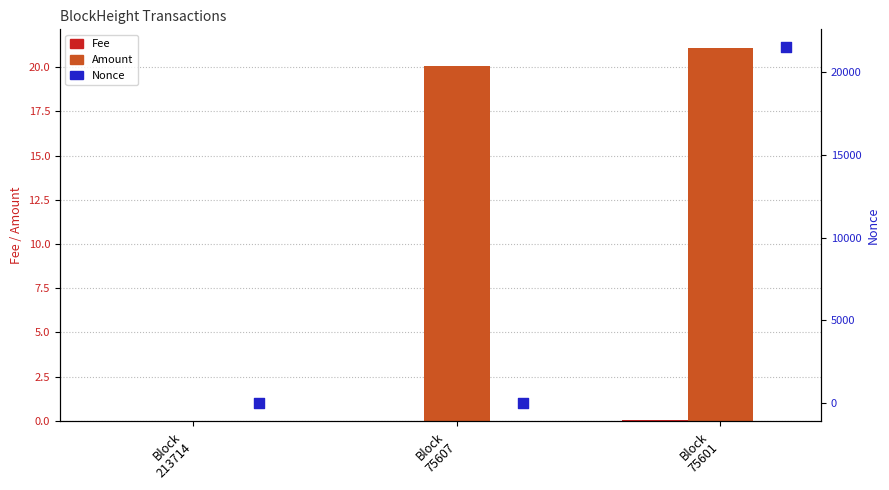

Which series reaches the minimum Y coordinate?

Nonce